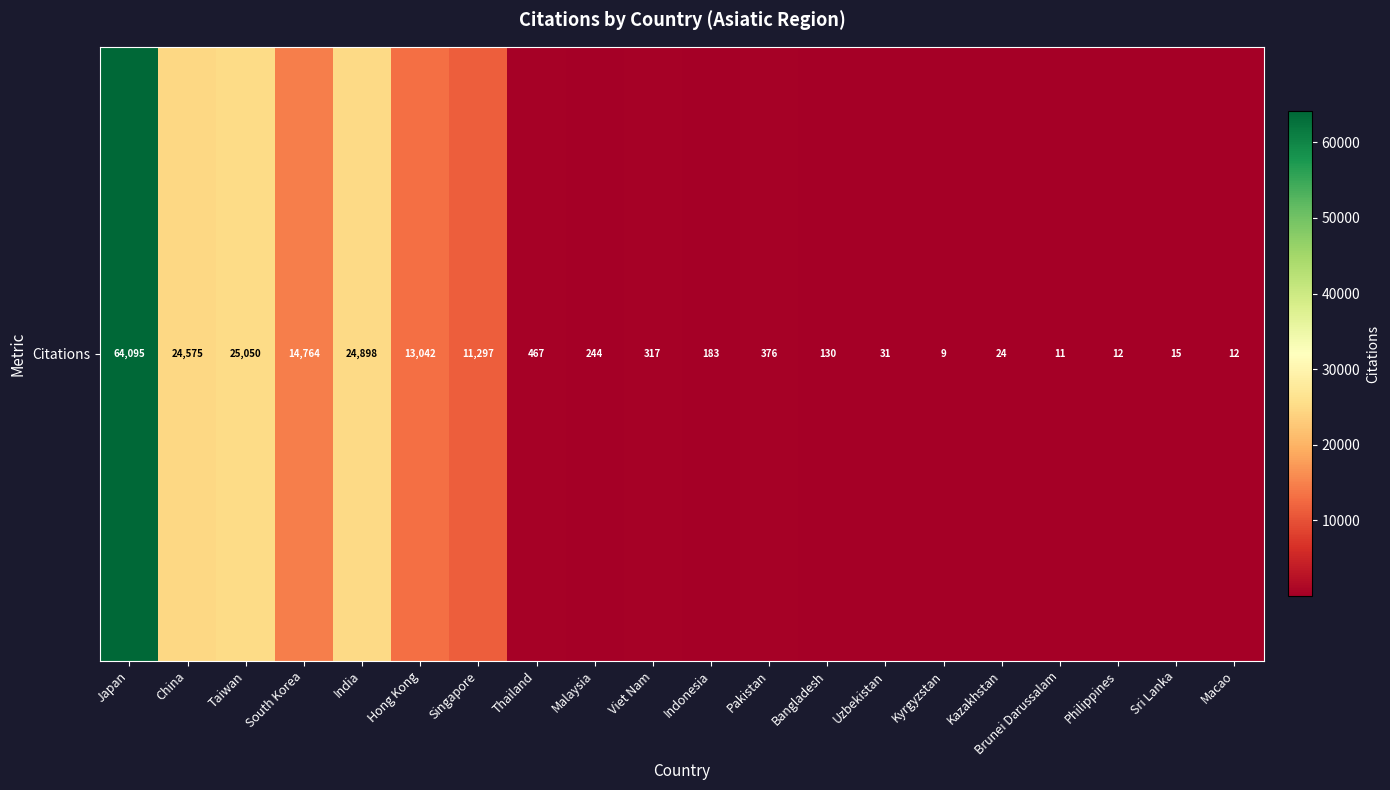

The value at Taiwan is 5133. True or false?

False